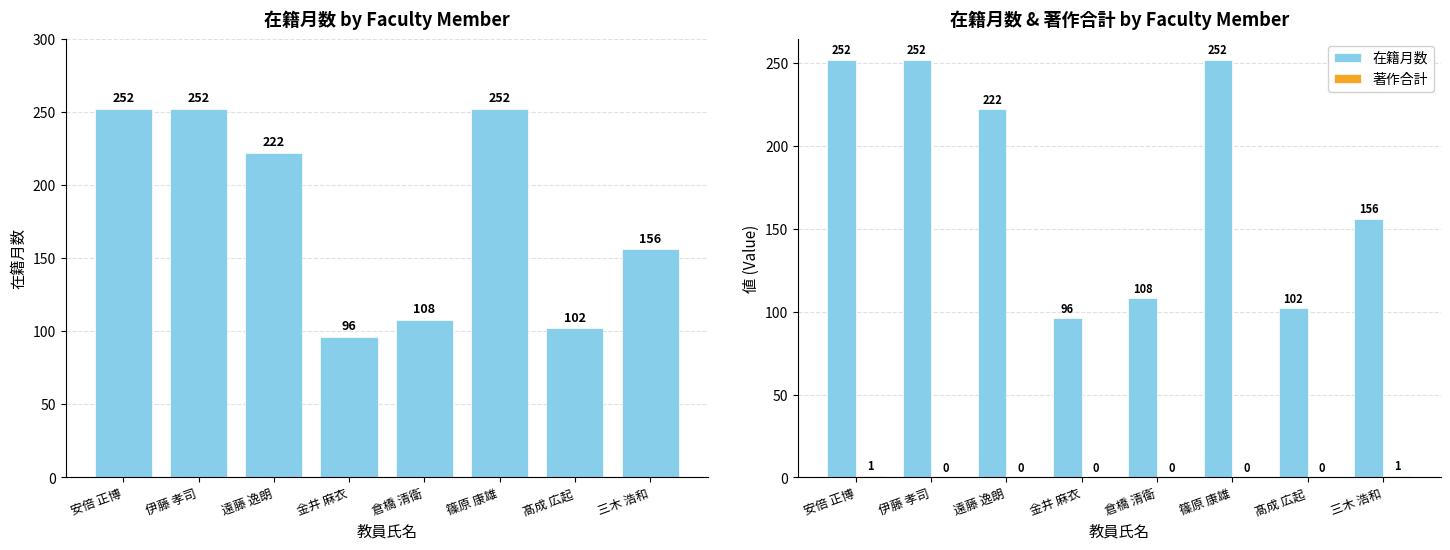

At how many categories does at least one series exceed 3?

8